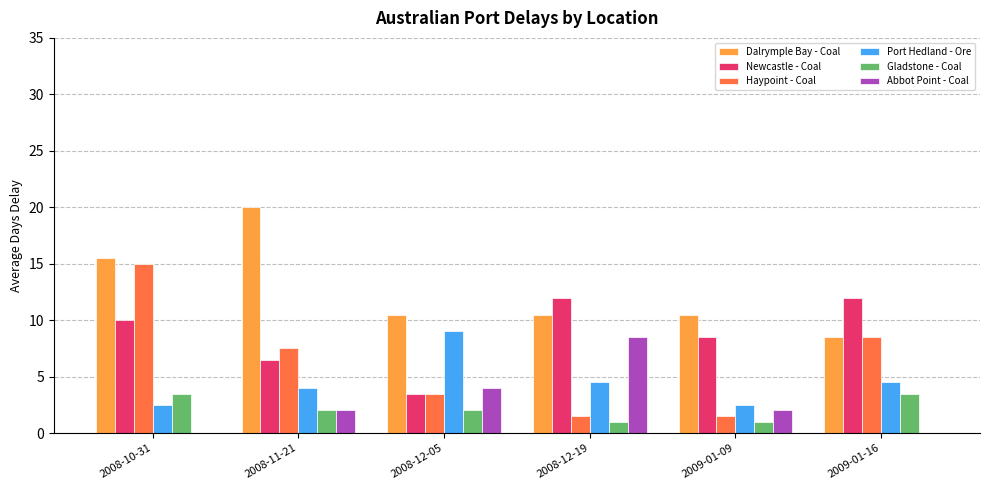

What are all the series names shown in the legend?

Dalrymple Bay - Coal, Newcastle - Coal, Haypoint - Coal, Port Hedland - Ore, Gladstone - Coal, Abbot Point - Coal